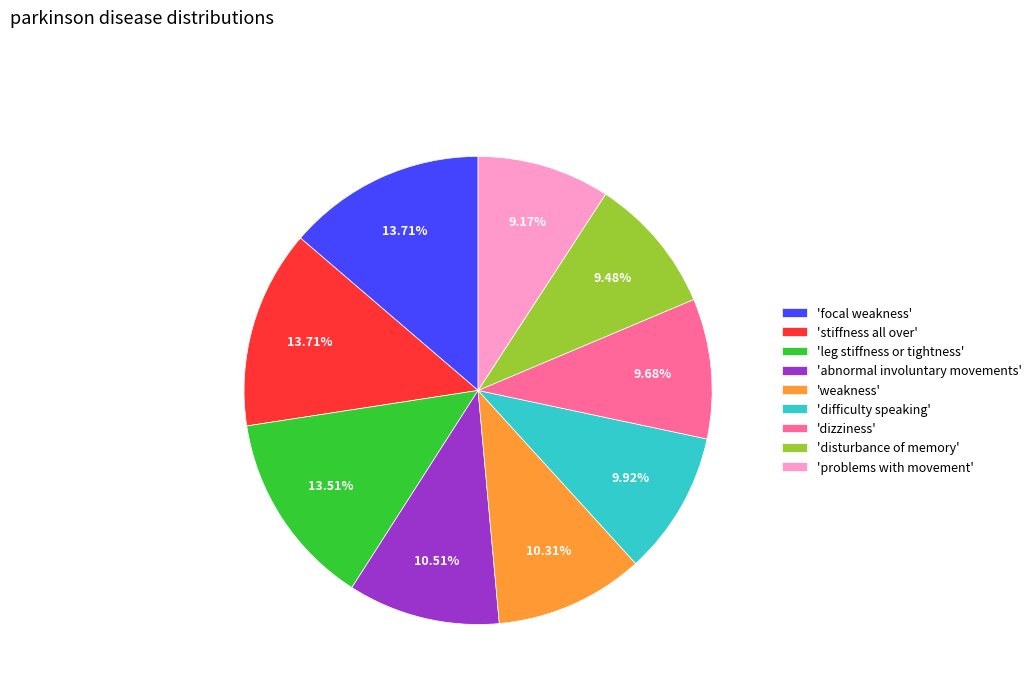

Which has a higher value, 'weakness' or 'disturbance of memory'?

'weakness'